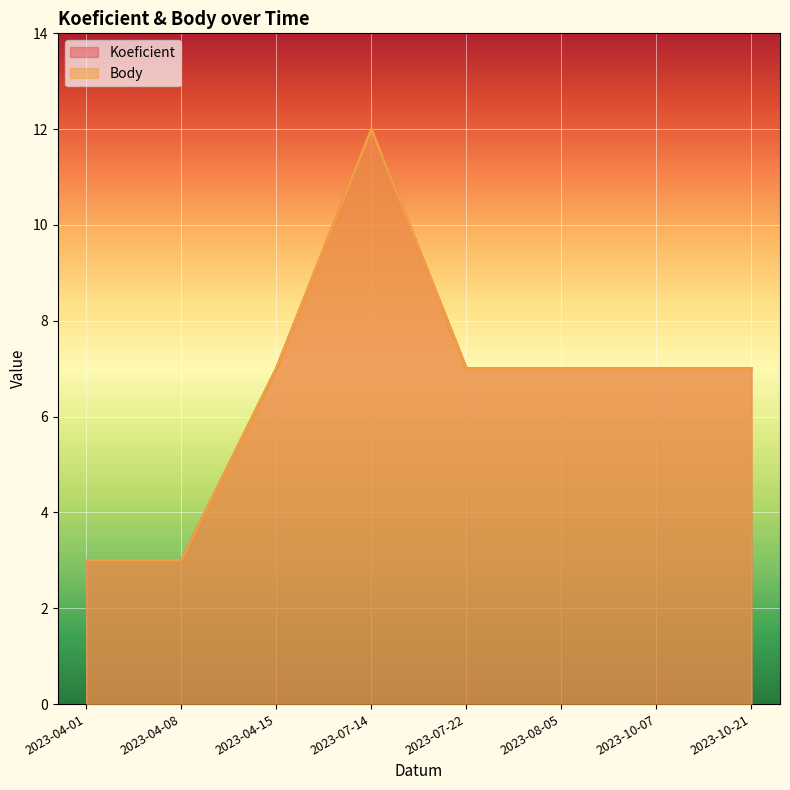

True or false: Koeficient and Body intersect in this chart.

False